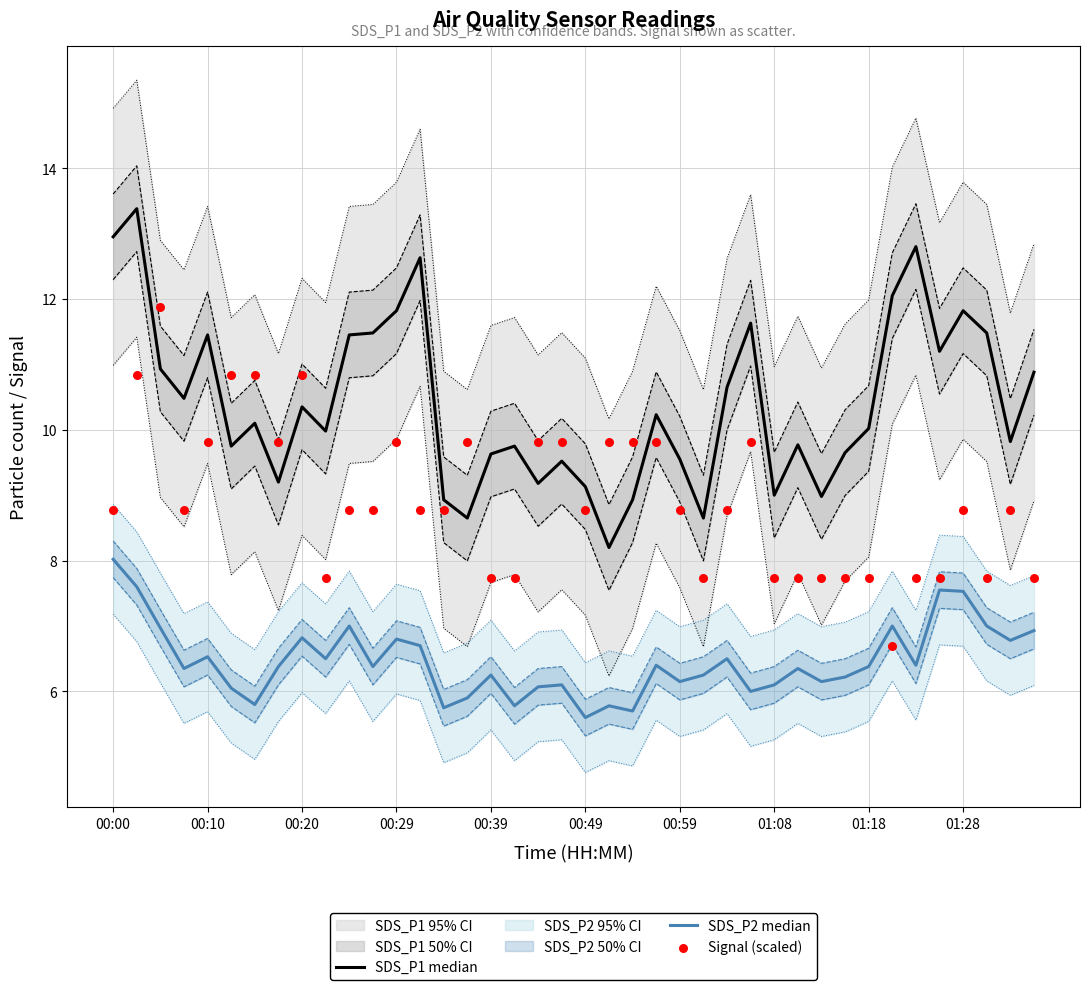

Which series has the widest spread of Y values?

SDS_P1 median